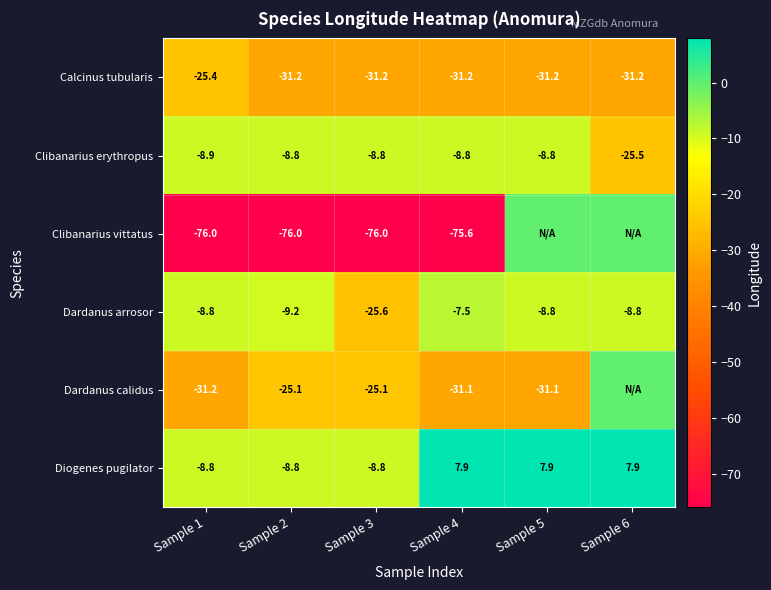

The value of Calcinus tubularis at Sample 5 is -47.8. True or false?

False